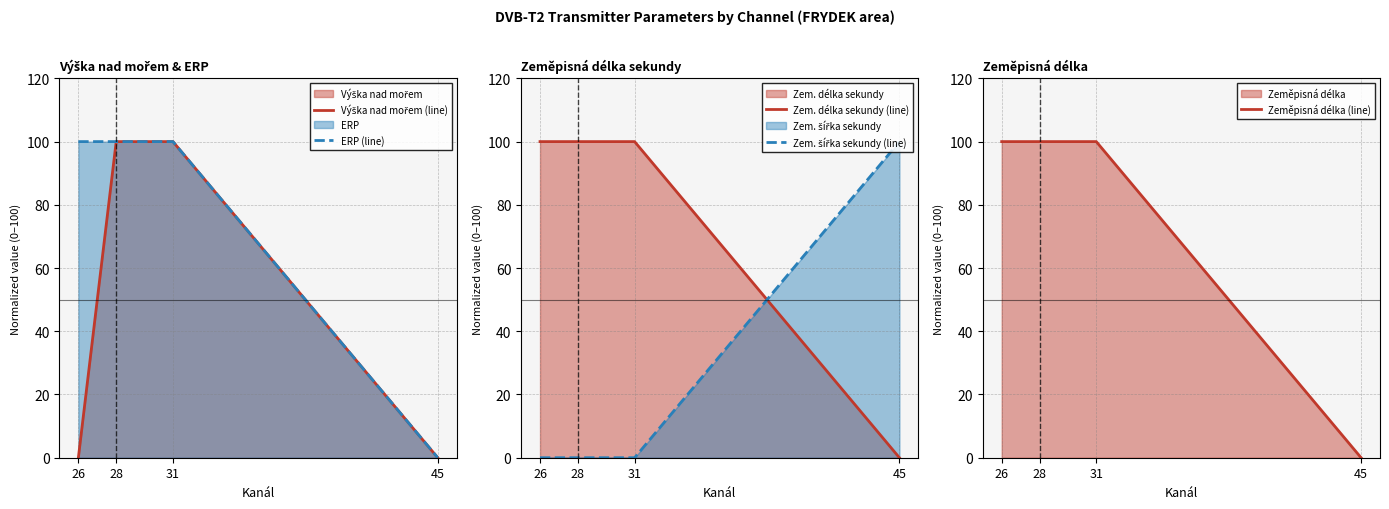

Which series has the largest range (max minus min)?

ERP (line)